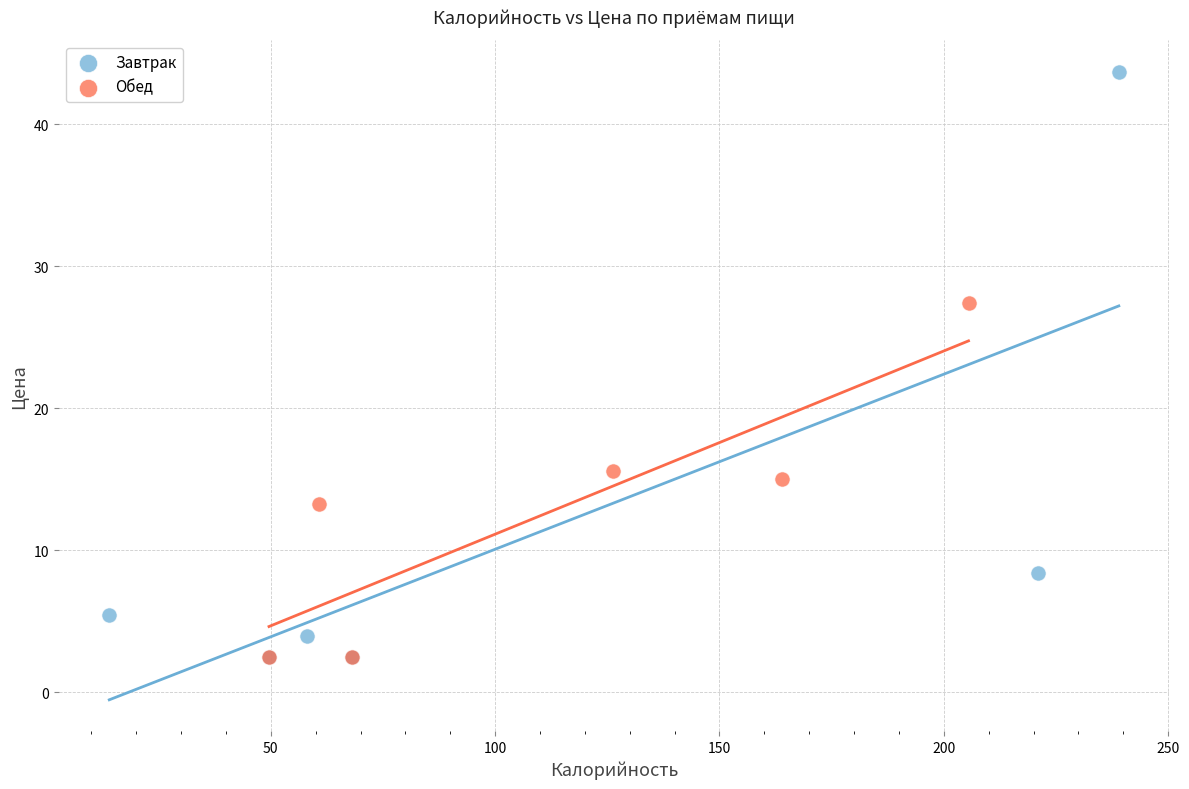

Which series reaches the maximum Y coordinate?

Завтрак